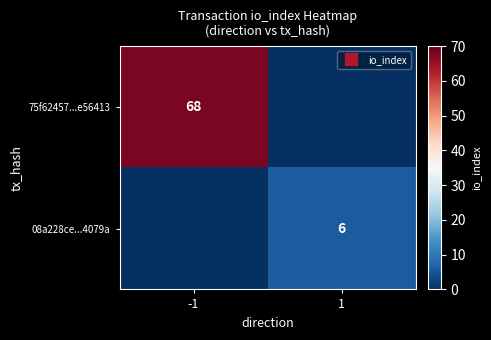

Which series has the largest total across all categories?

75f62457...e56413